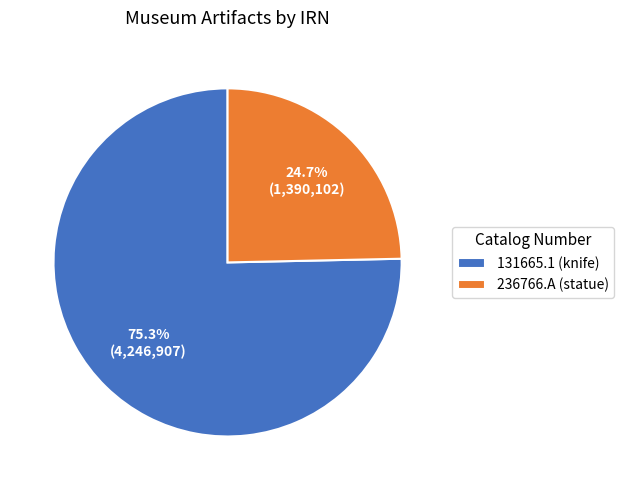

Which has a higher value, 236766.A (statue) or 131665.1 (knife)?

131665.1 (knife)